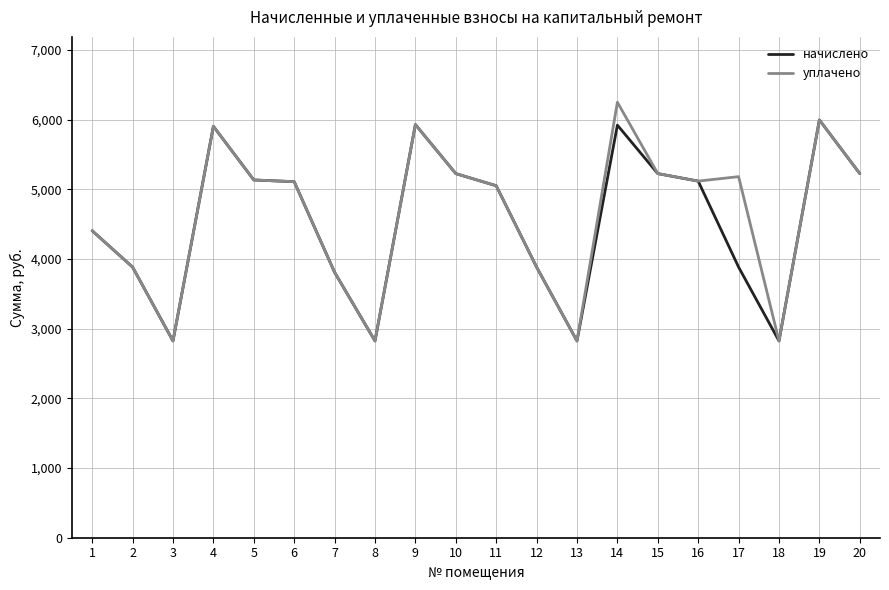

What value does the уплачено series have at 12?

3883.3